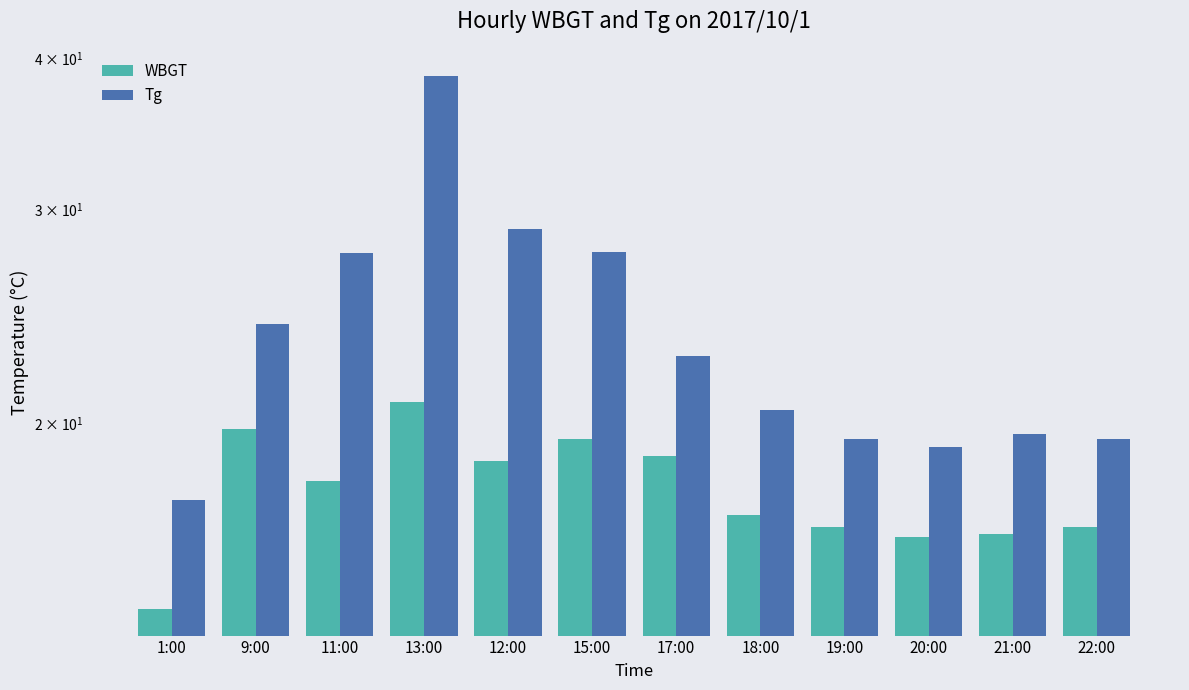

List the series in order of their peak value, highest first.

Tg, WBGT